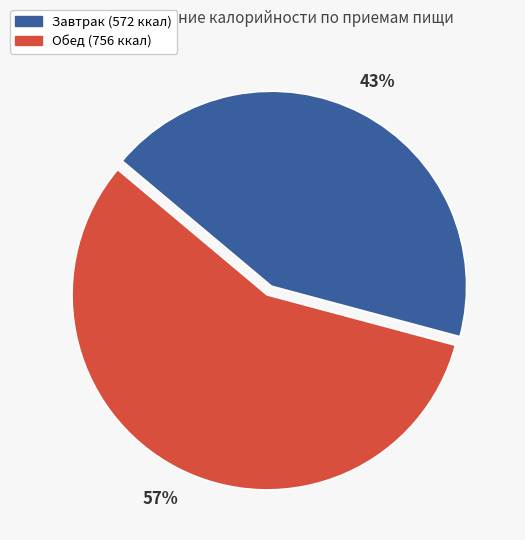

What percentage is the Обед slice, to the nearest percent?

57%